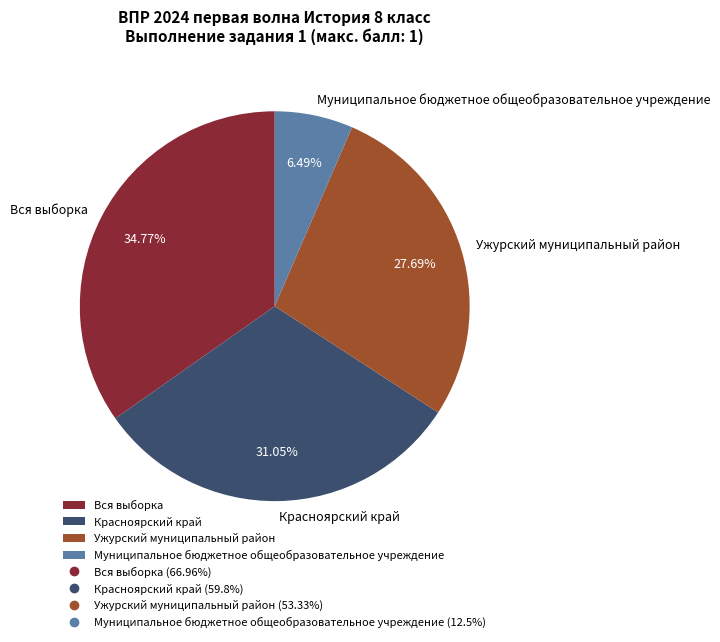

To the nearest percent, what is the difference between the Вся выборка and Красноярский край slice percentages?

4%